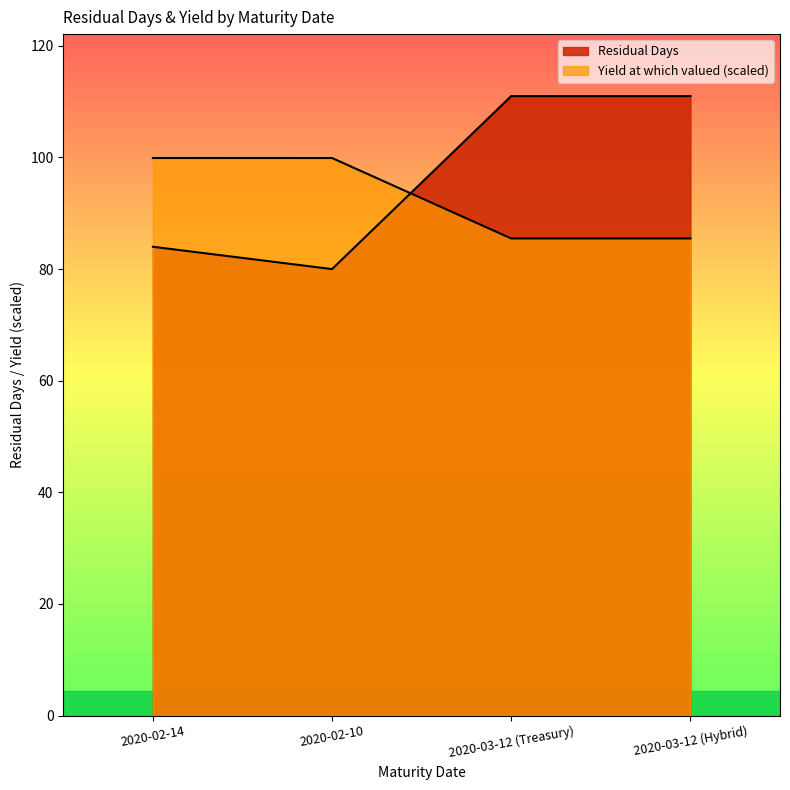

What is the label of the 2nd point from the left?

2020-02-10